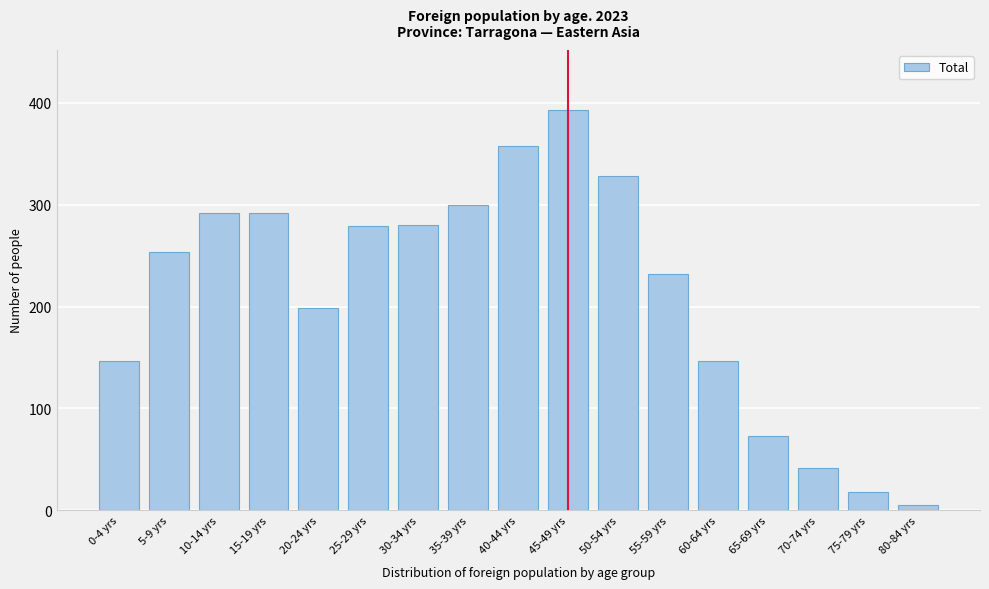

The chart shows a value of 205 at 50-54 yrs. True or false?

False